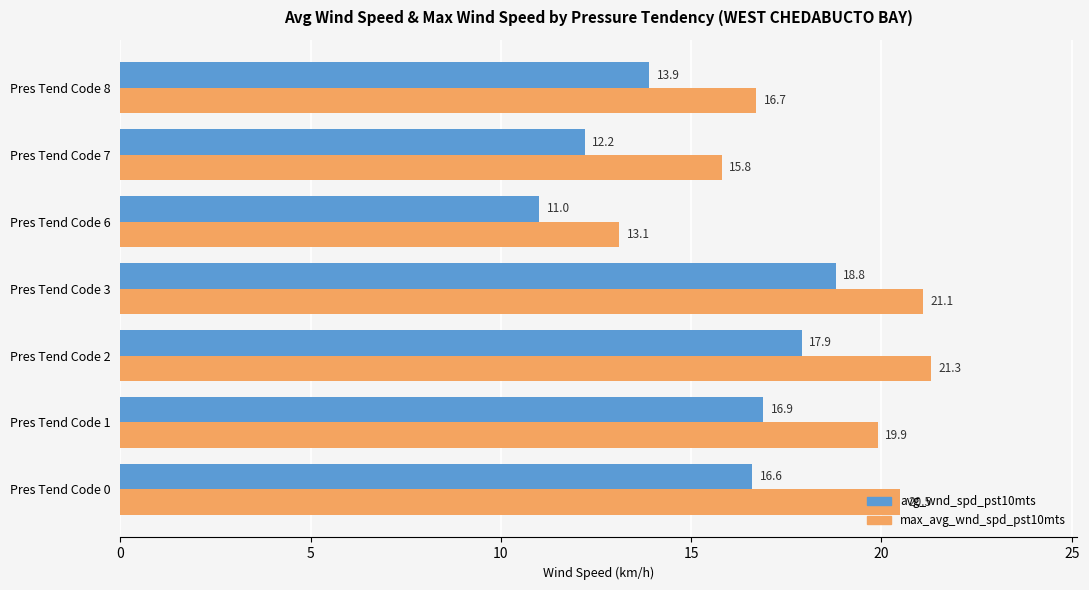

Which series has the largest total across all categories?

max_avg_wnd_spd_pst10mts